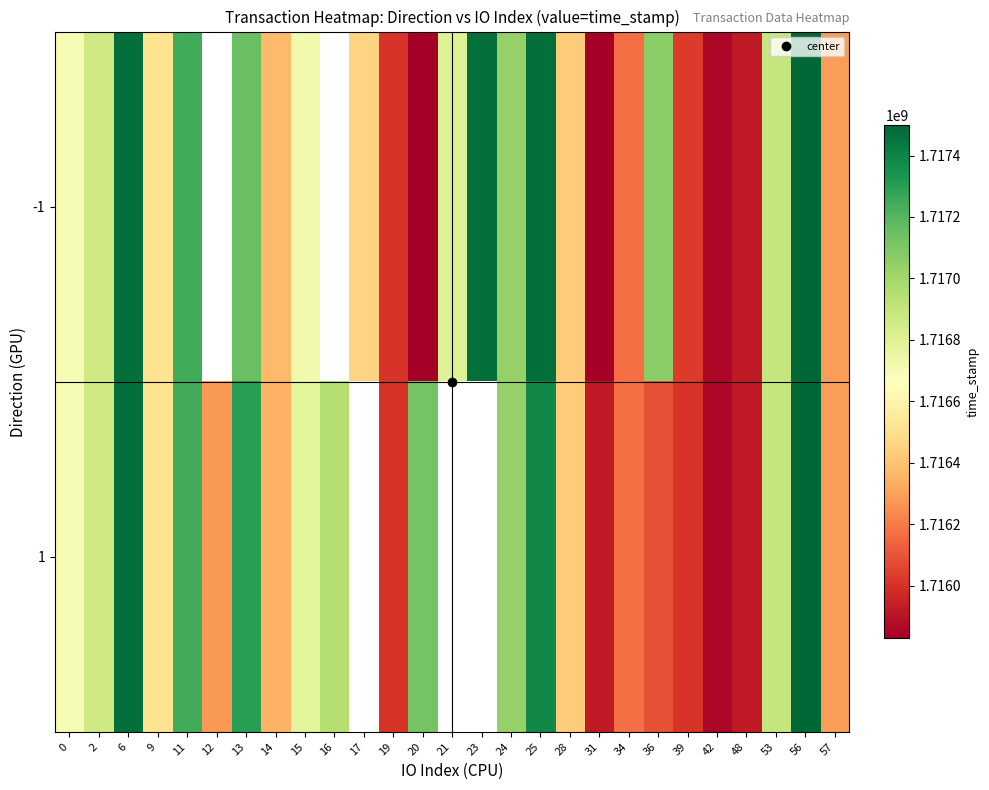

Rank the series by their maximum value, from highest to lowest.

-1, 1